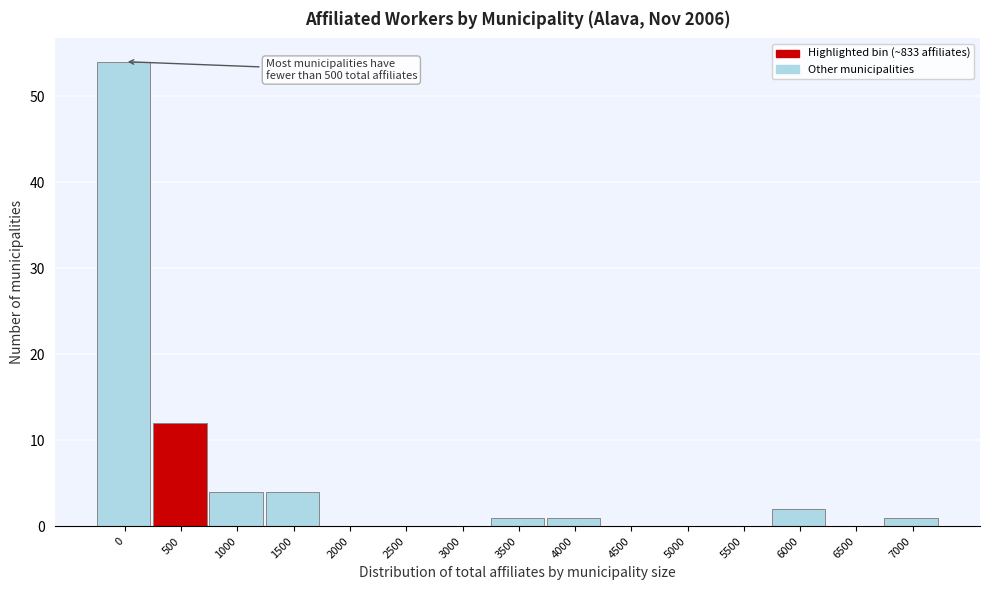

Reading left to right, list all the values displayed in this chart.

0=54	500=12	1000=4	1500=4	2000=0	2500=0	3000=0	3500=1	4000=1	4500=0	5000=0	5500=0	6000=2	6500=0	7000=1